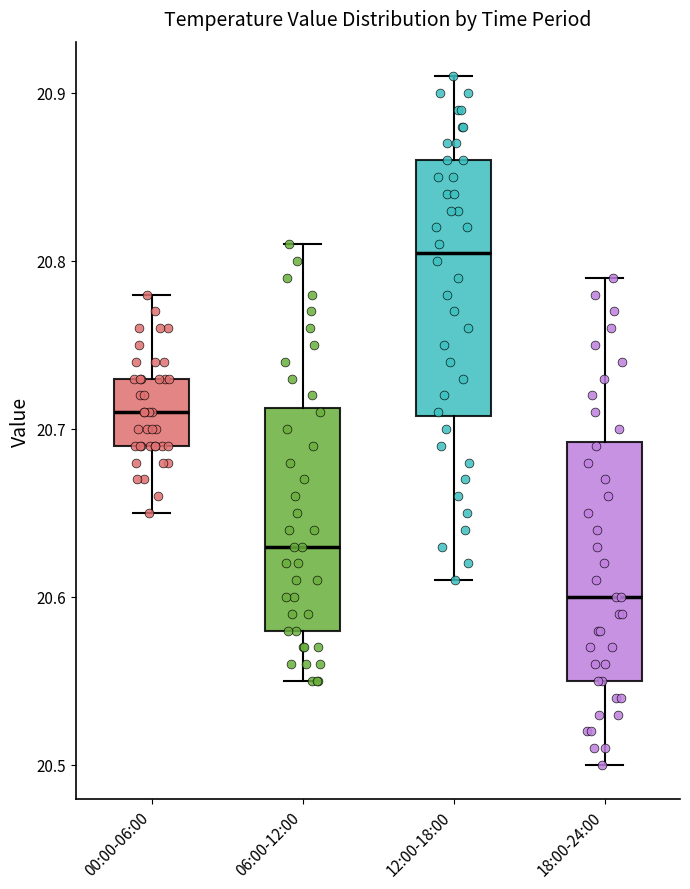

Where does the lower whisker of the box for 18:00-24:00 end on the y-axis? The values are not printed on the chart, so give them approximately, as read against the axis.

20.50